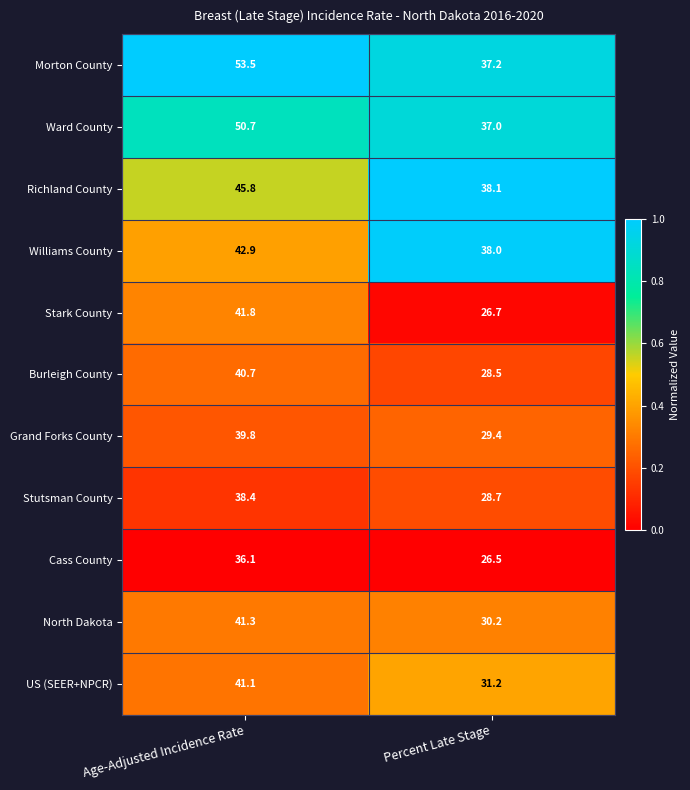

Reading left to right, what are all the values shown in this chart?

Morton County: Age-Adjusted Incidence Rate=53.5	Percent Late Stage=37.2
Ward County: Age-Adjusted Incidence Rate=50.7	Percent Late Stage=37.0
Richland County: Age-Adjusted Incidence Rate=45.8	Percent Late Stage=38.1
Williams County: Age-Adjusted Incidence Rate=42.9	Percent Late Stage=38.0
Stark County: Age-Adjusted Incidence Rate=41.8	Percent Late Stage=26.7
Burleigh County: Age-Adjusted Incidence Rate=40.7	Percent Late Stage=28.5
Grand Forks County: Age-Adjusted Incidence Rate=39.8	Percent Late Stage=29.4
Stutsman County: Age-Adjusted Incidence Rate=38.4	Percent Late Stage=28.7
Cass County: Age-Adjusted Incidence Rate=36.1	Percent Late Stage=26.5
North Dakota: Age-Adjusted Incidence Rate=41.3	Percent Late Stage=30.2
US (SEER+NPCR): Age-Adjusted Incidence Rate=41.1	Percent Late Stage=31.2